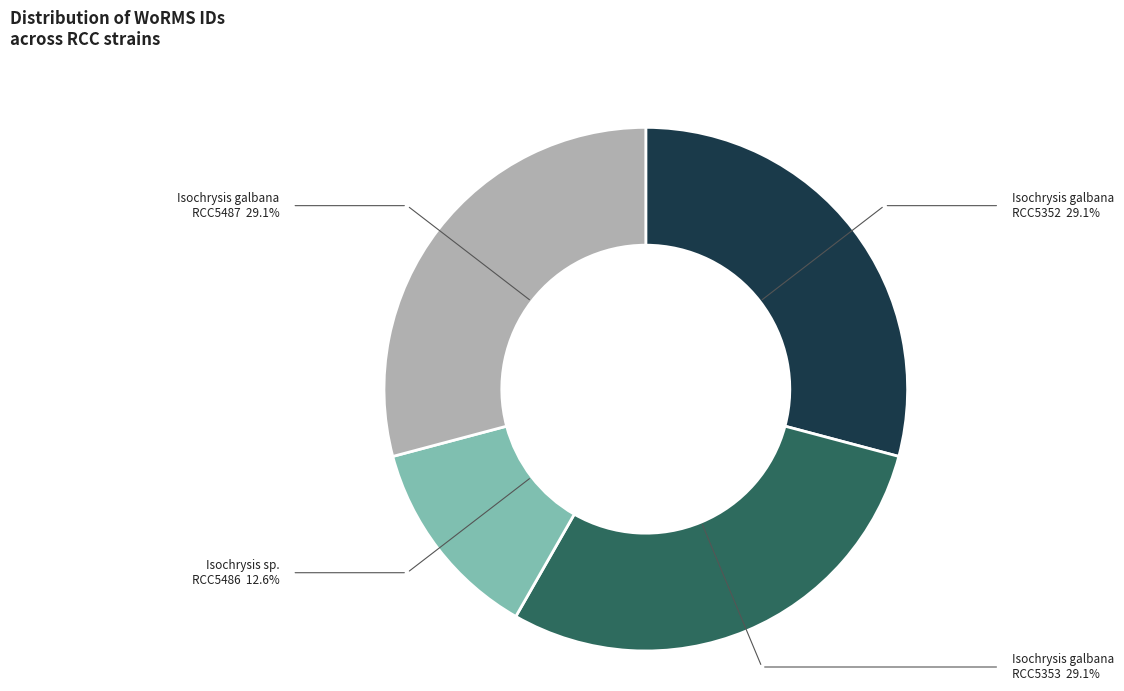

Does any single category account for the majority?

No